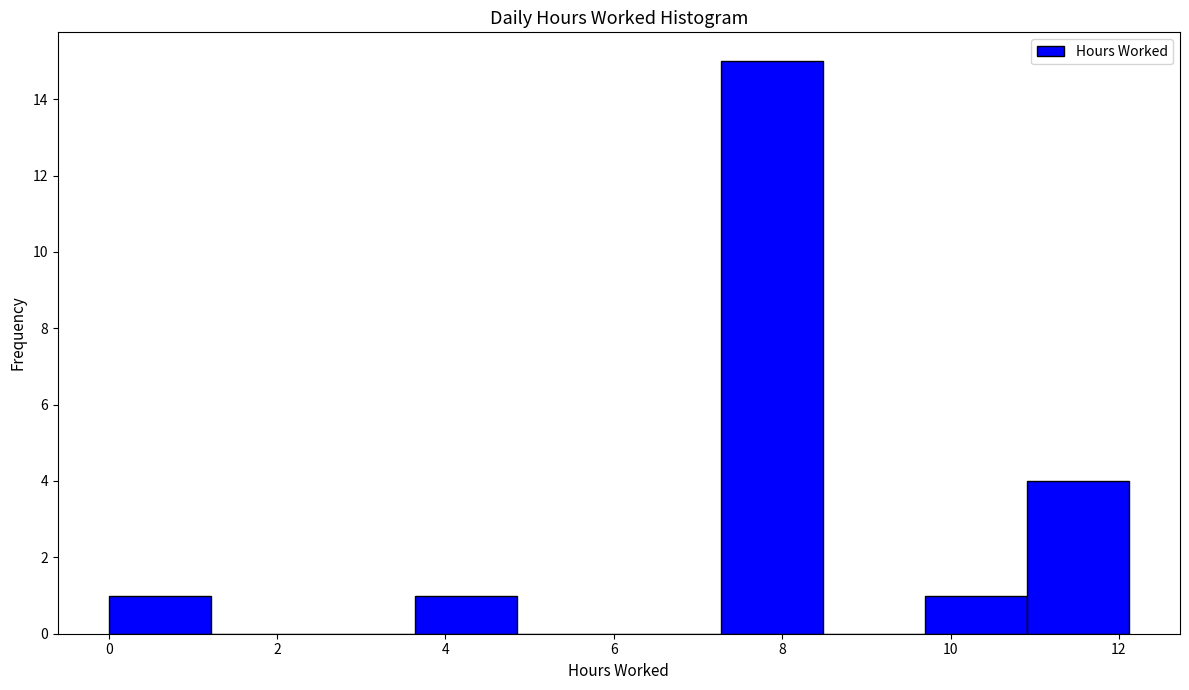

Reading left to right, transcribe this chart: for each bar, give the range it covers on the x-axis and its height. Neither the bar edges nor the heights are printed on the chart, so give them approximately, as read against the axes.

0.0 to 1.2: 1
1.2 to 2.4: 0
2.4 to 3.6: 0
3.6 to 4.8: 1
4.8 to 6.0: 0
6.0 to 7.2: 0
7.2 to 8.4: 15
8.4 to 9.6: 0
9.6 to 11.0: 1
11.0 to 12.2: 4